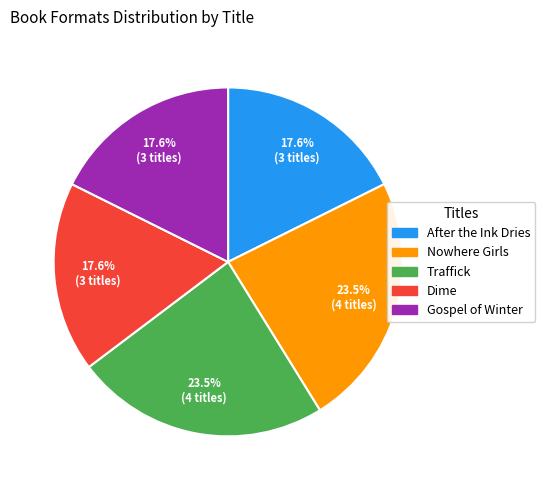

What is the total percentage of Traffick and After the Ink Dries?

41.2%